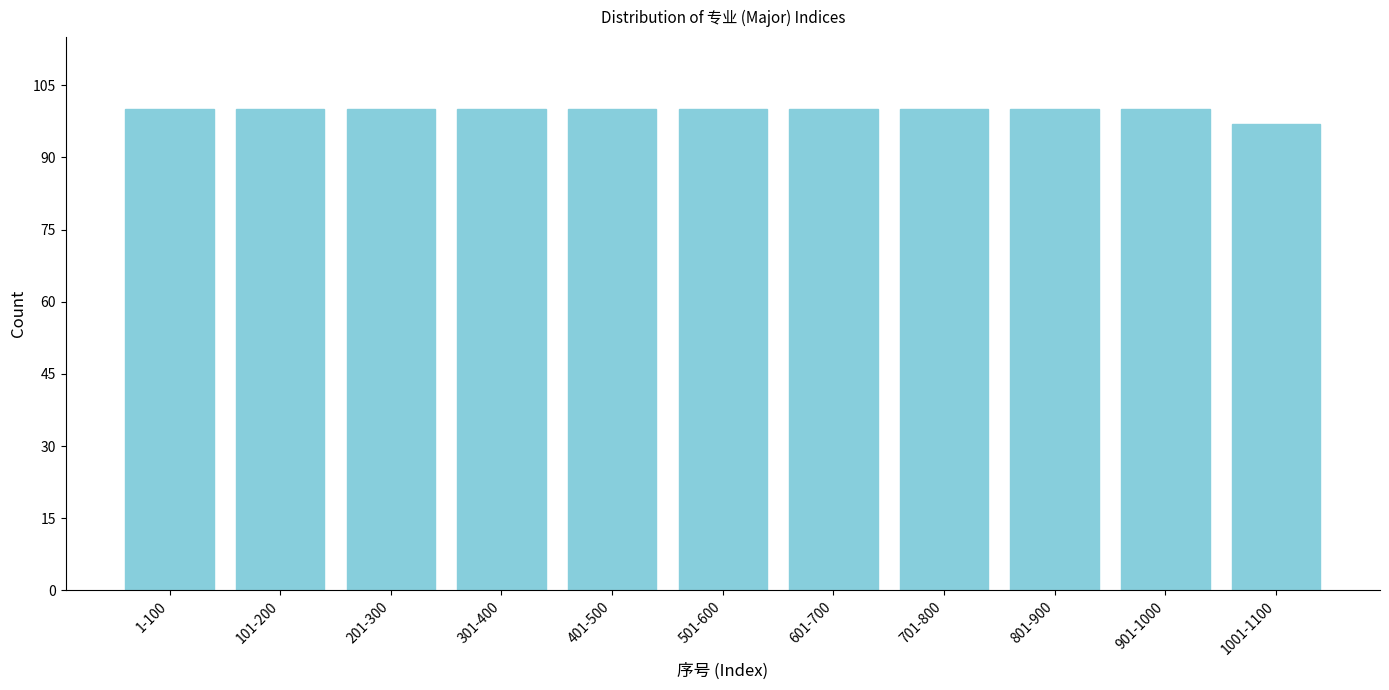

Reading right to left, list all the values displayed in this chart.

1001-1100=97	901-1000=100	801-900=100	701-800=100	601-700=100	501-600=100	401-500=100	301-400=100	201-300=100	101-200=100	1-100=100